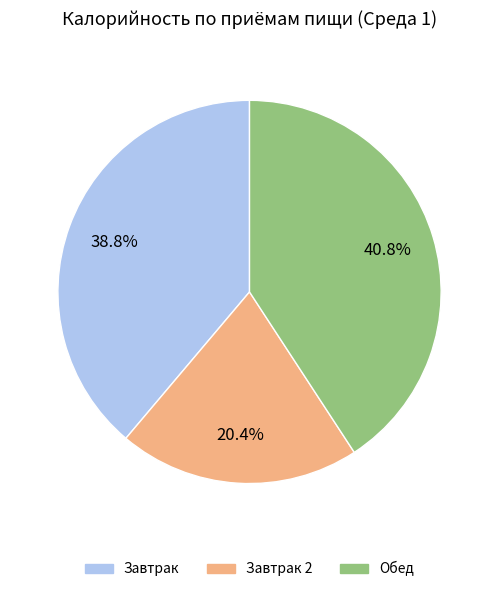

Does any single category account for the majority?

No